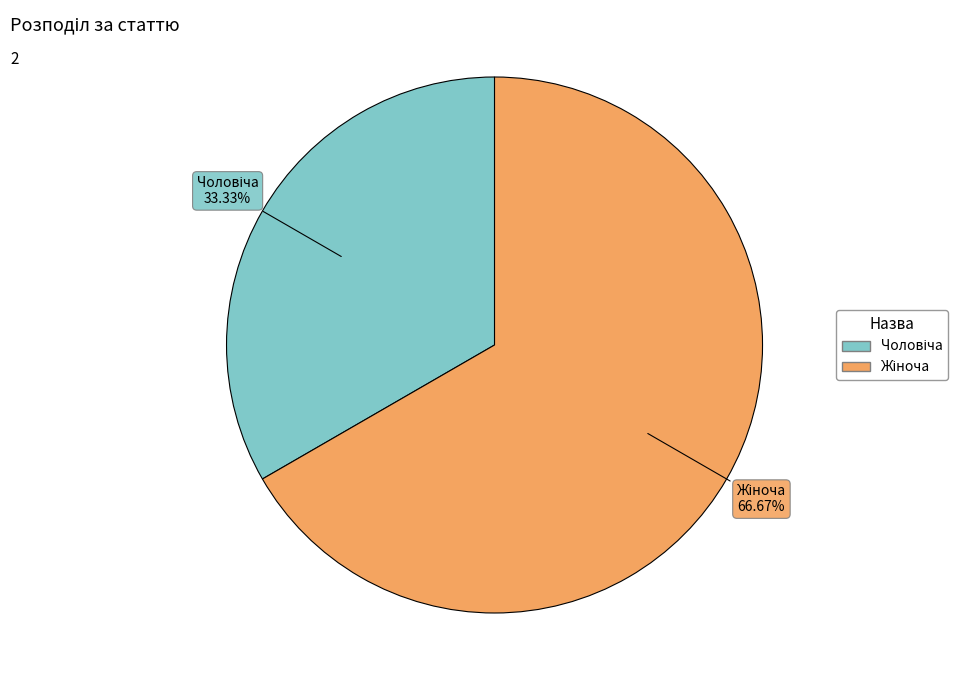

Does any single category account for the majority?

Yes